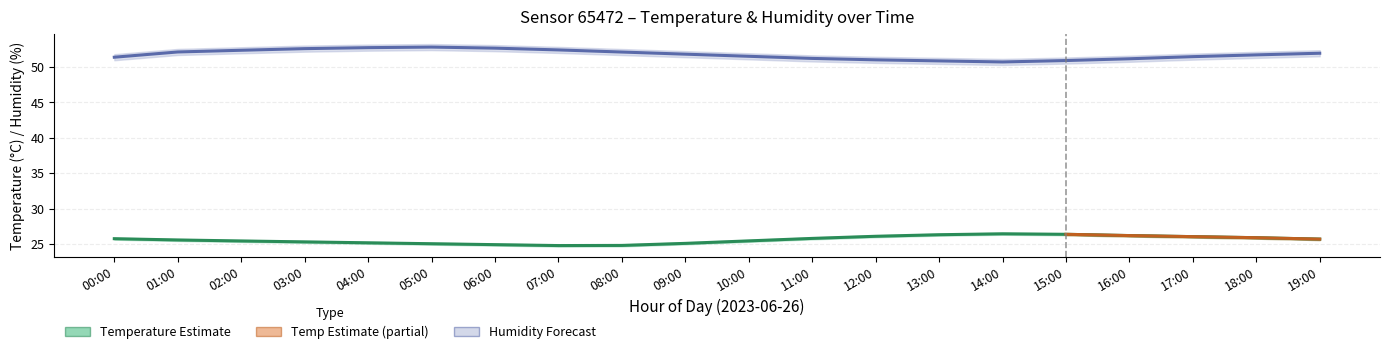

At 16:00, list the series in order from largest to smallest.

humidity_upper, humidity, humidity_lower, temperature_upper, temperature, temperature_lower